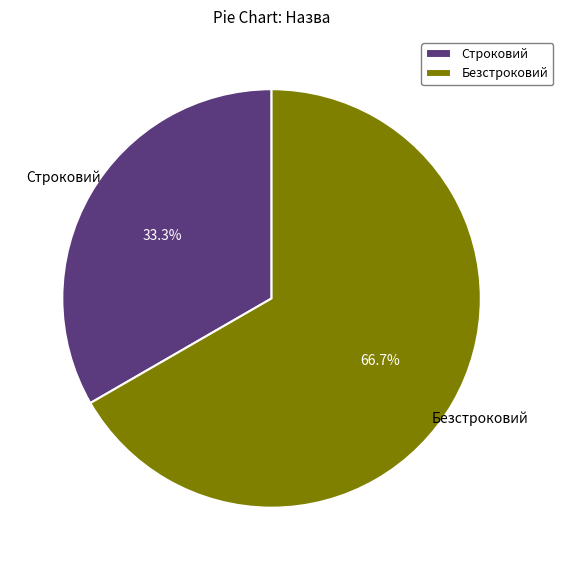

What is the ratio of the value at Безстроковий to the value at Строковий?

2.0